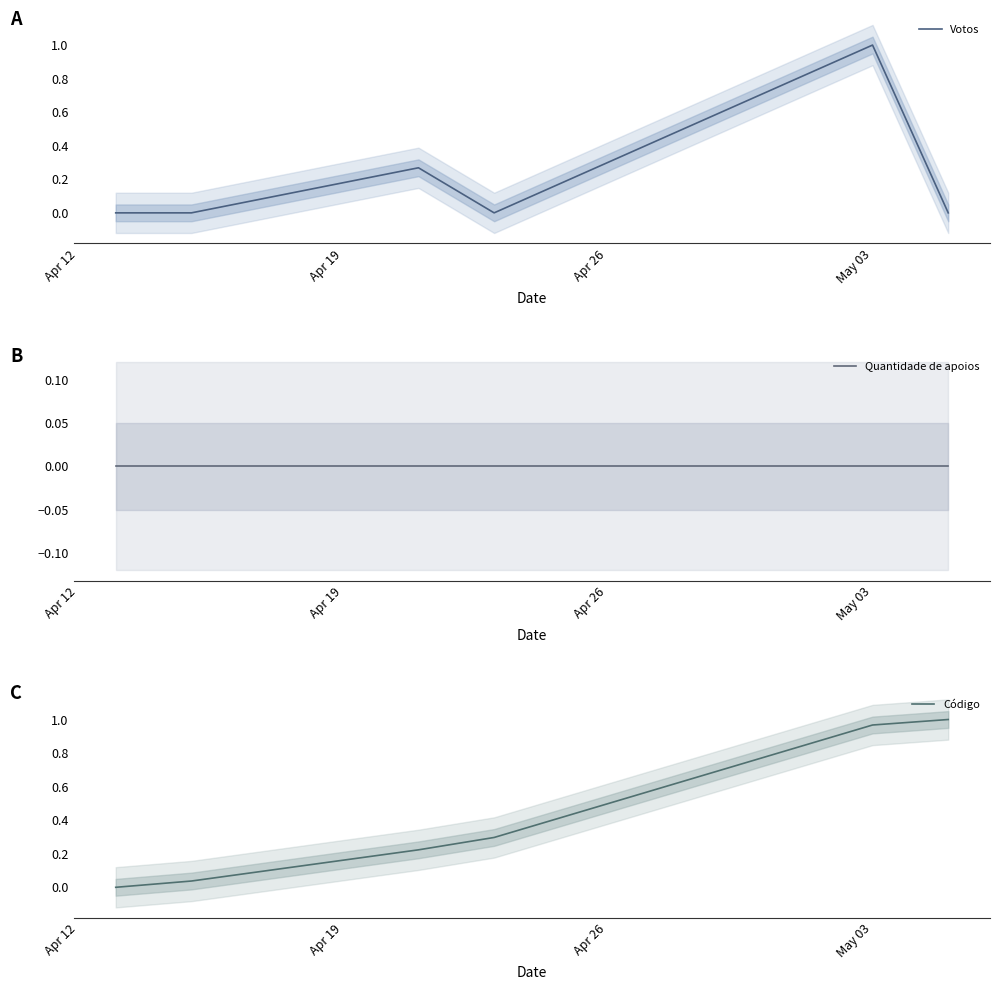

Is it true that Votos equals 0.7 at 4?

False